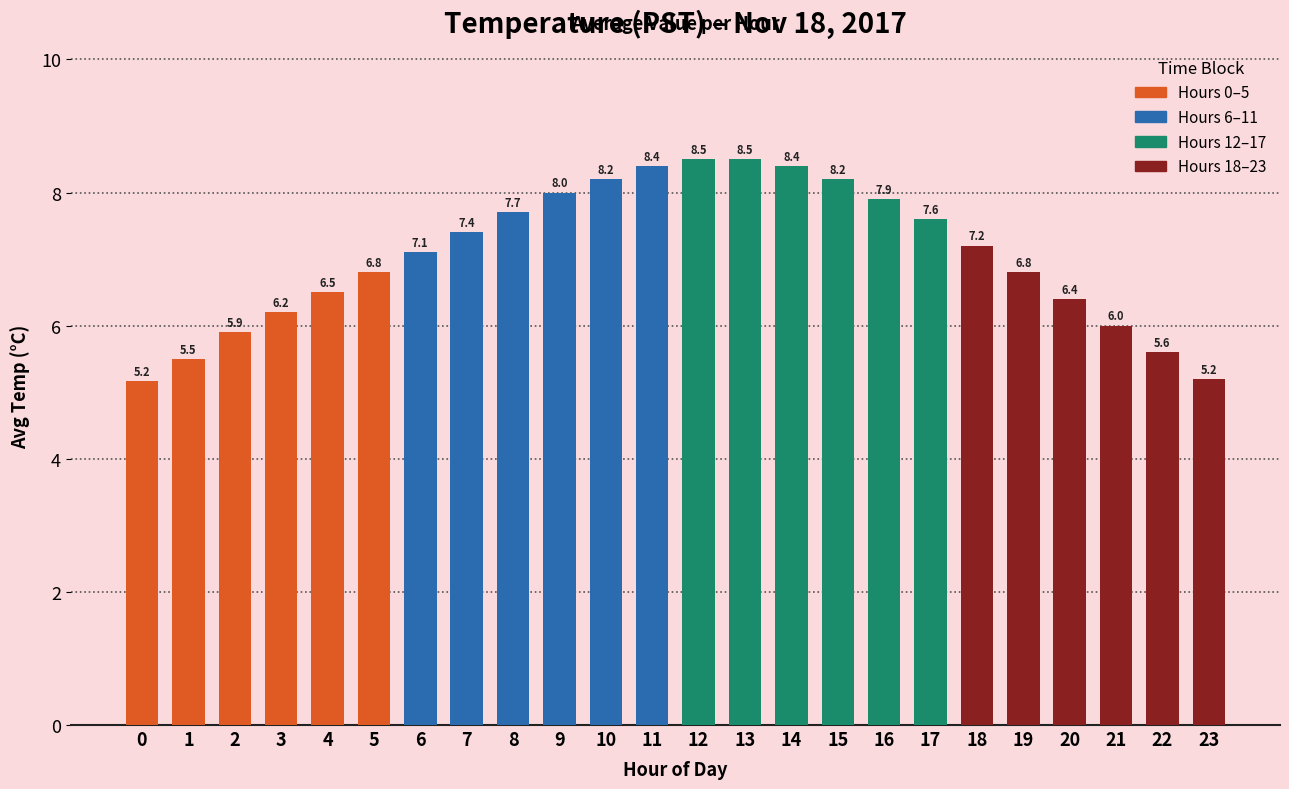

What is the maximum value shown in the chart?

8.5